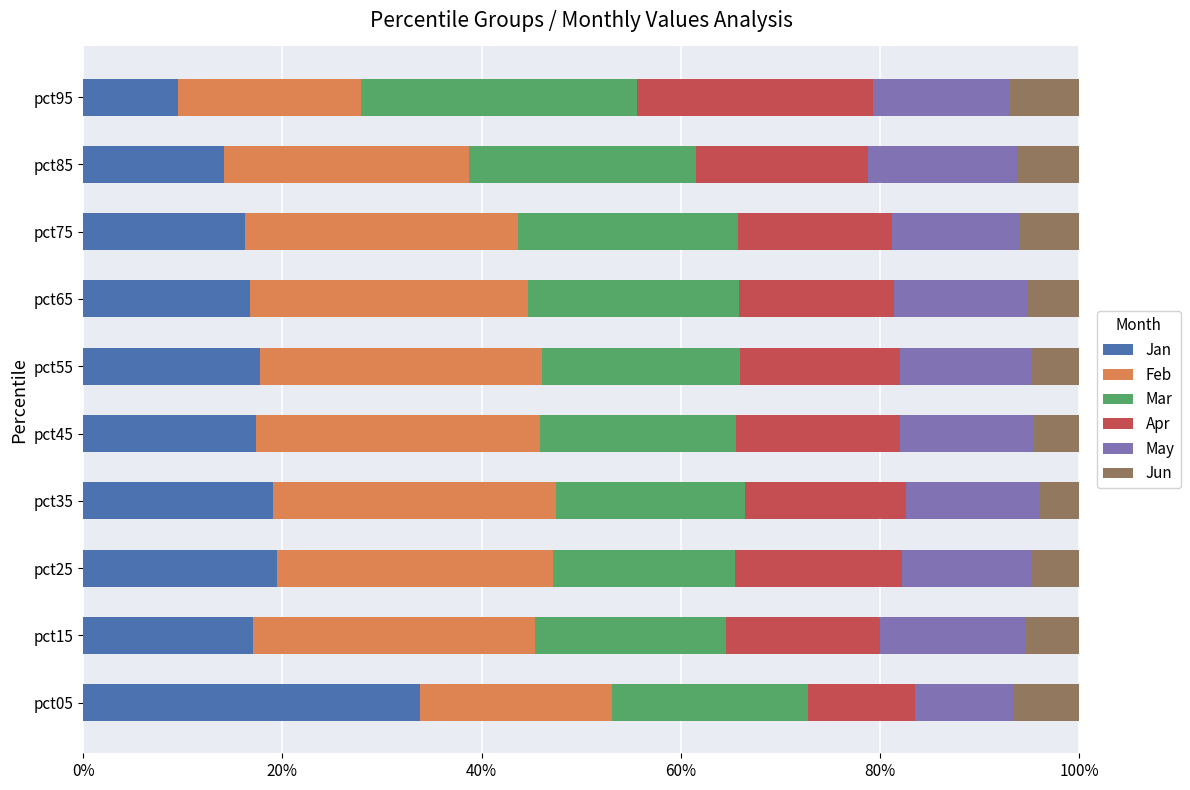

What are all the series names shown in the legend?

Jan, Feb, Mar, Apr, May, Jun